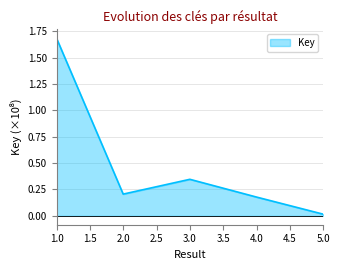

Which label corresponds to the largest value in the chart?

1.0